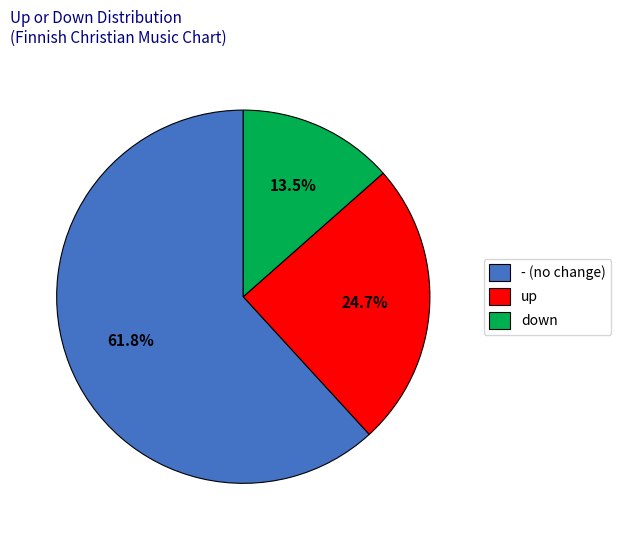

Which slice represents more than half of the pie?

-